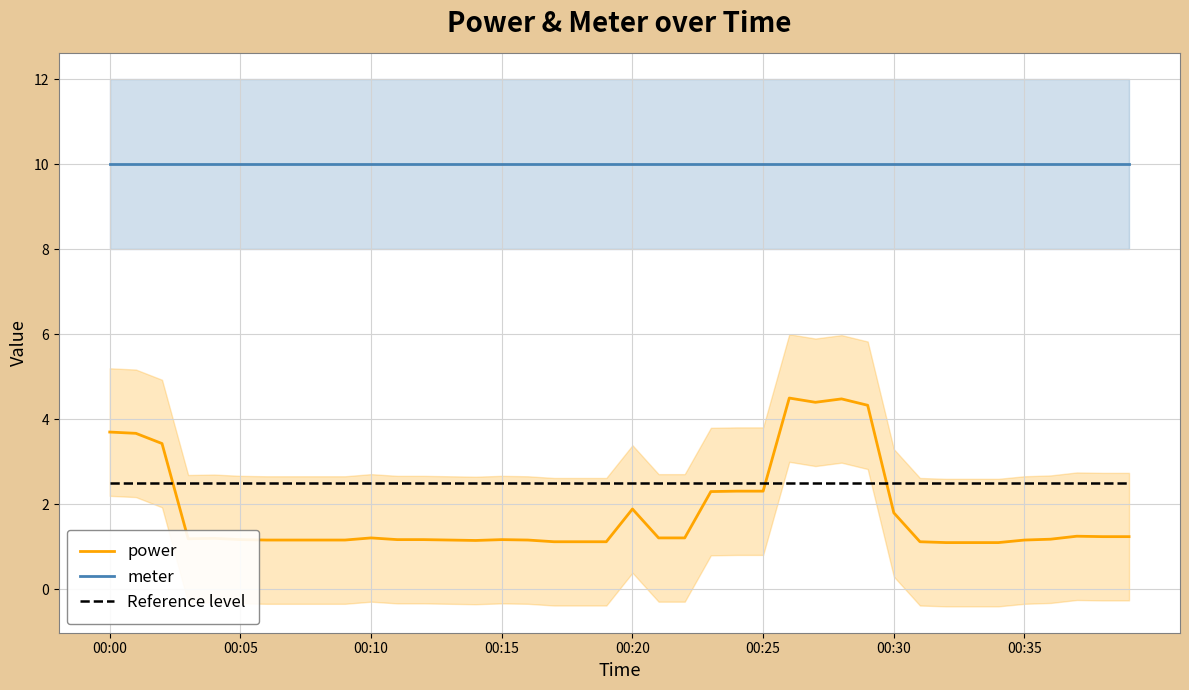

How many intersections are there between Reference level and power?

3